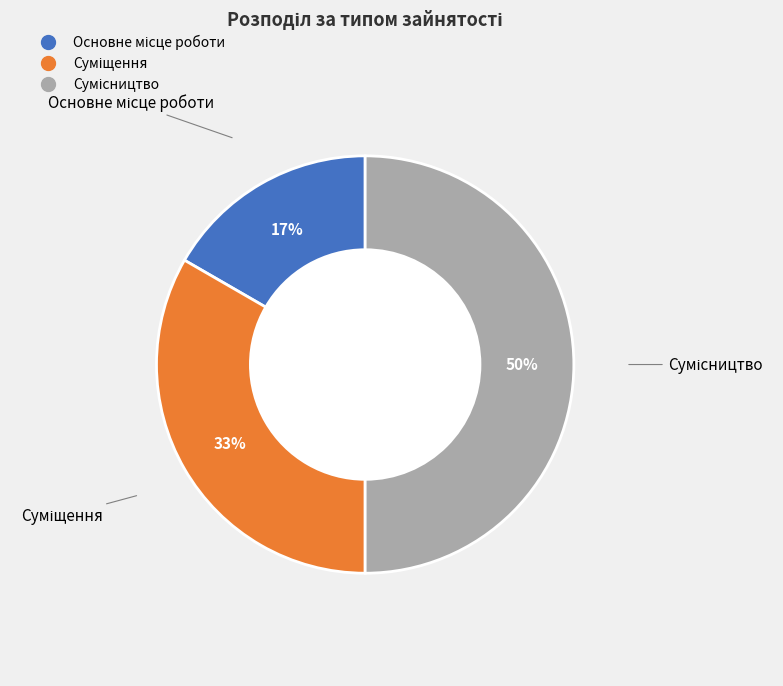

How many slices are in this pie chart?

3